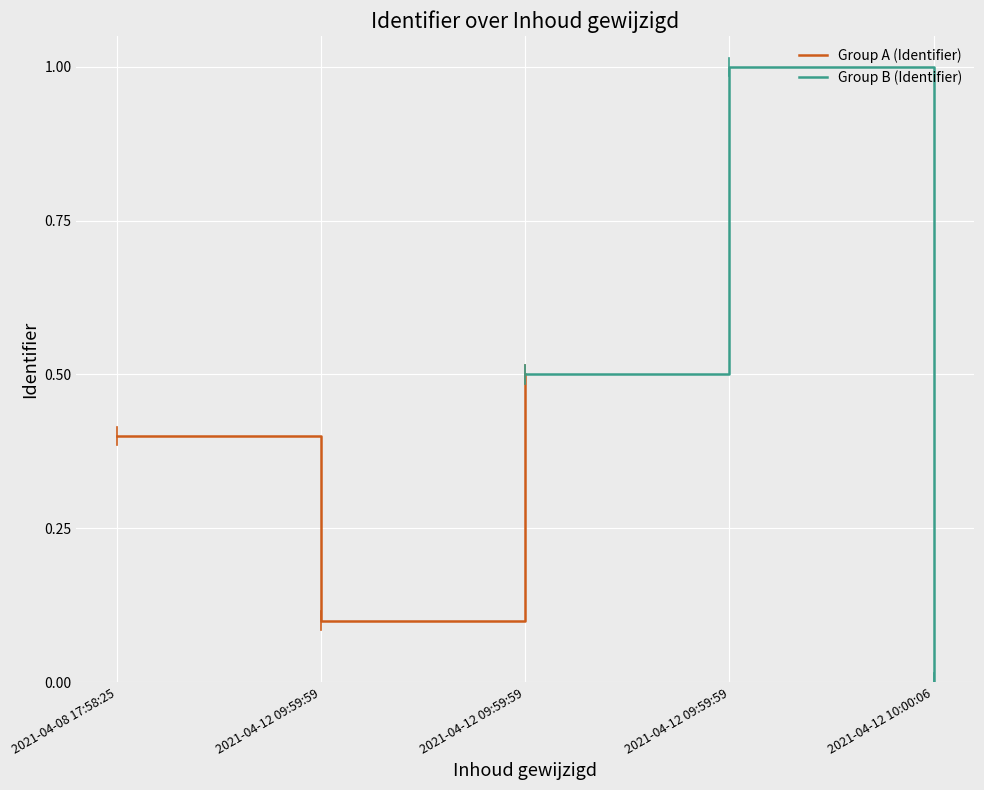

What is the total value across all series at 2021-04-12 09:59:59?

1.1